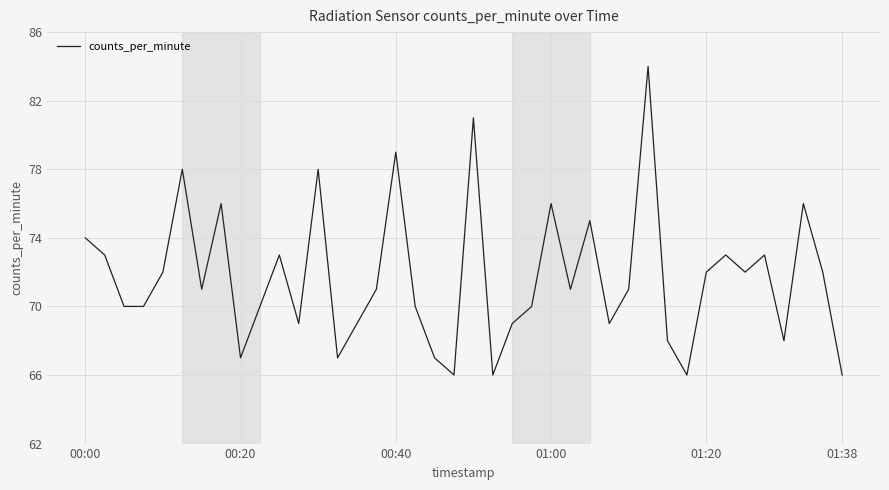

What is the smallest value displayed?

66